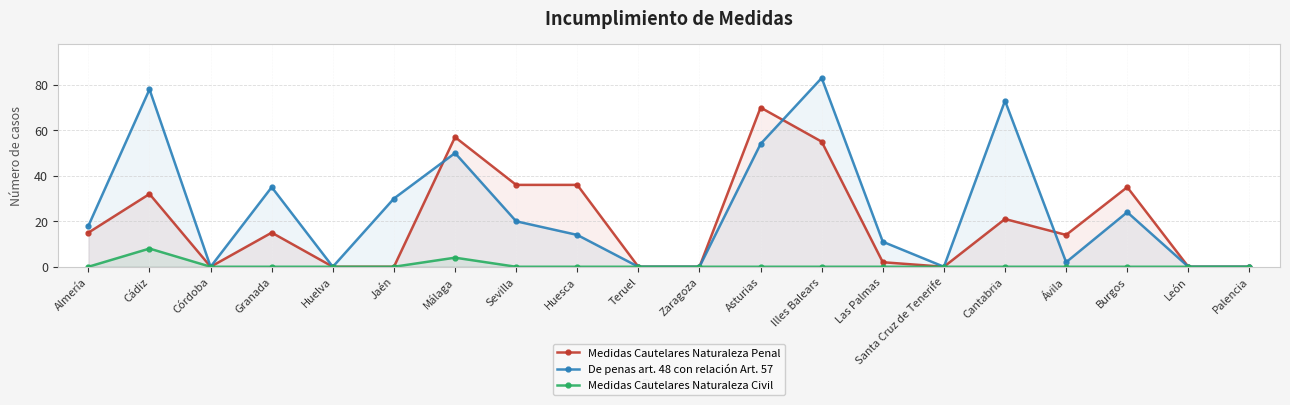

Does the chart have visible grid lines?

Yes